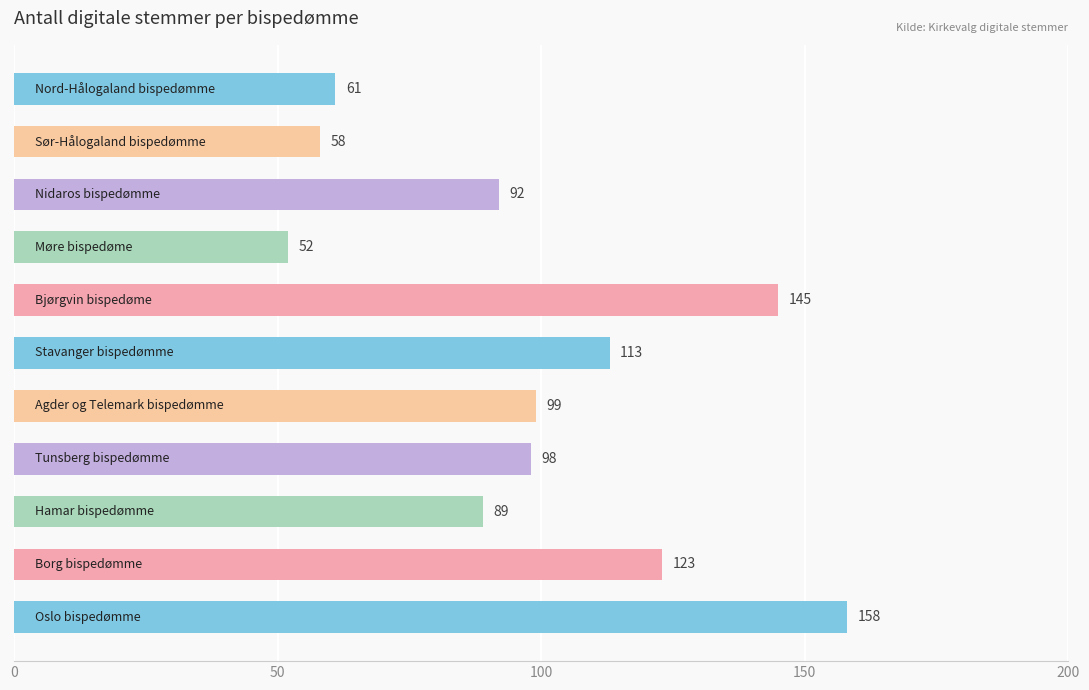

What is the minimum value shown in the chart?

52